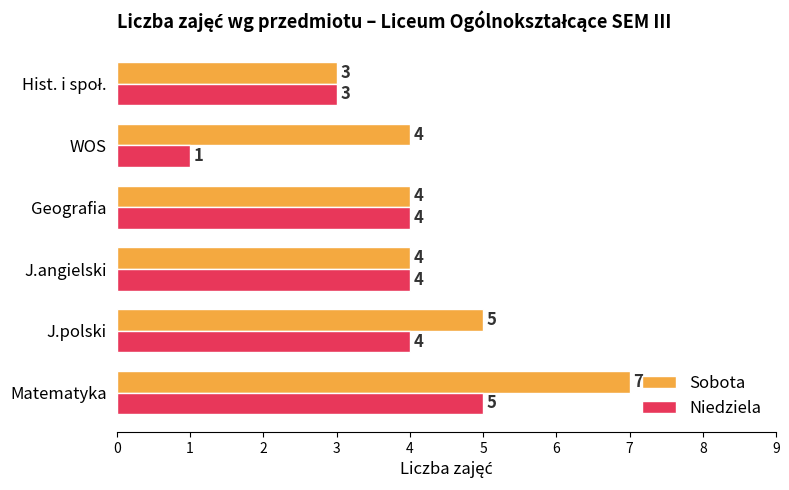

What is the maximum value shown in the chart?

7